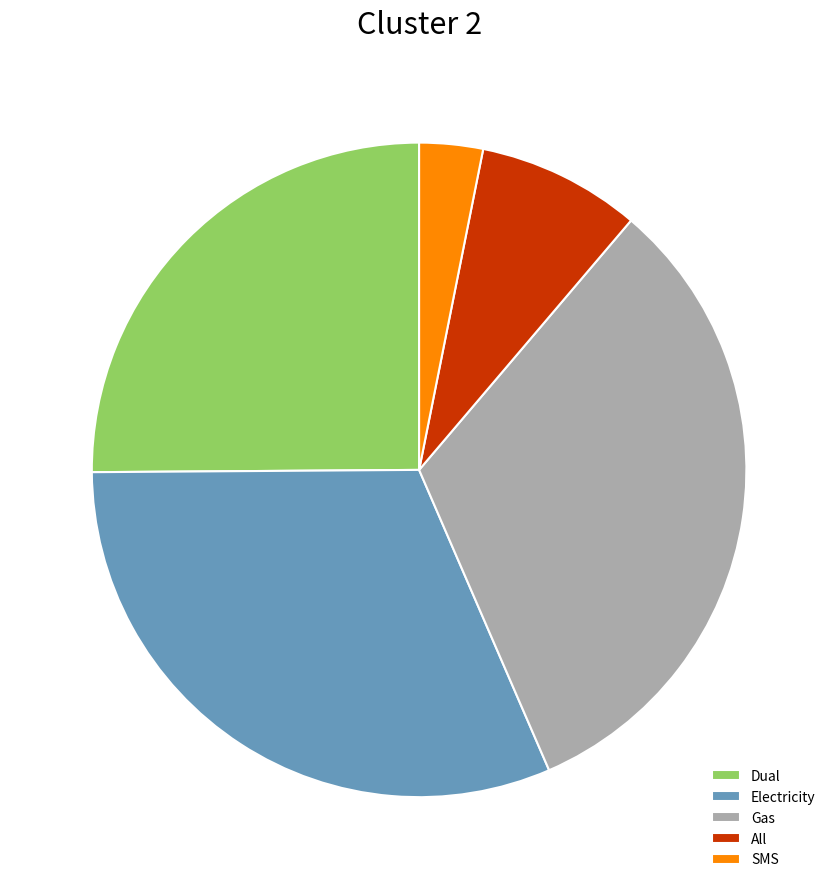

Do Dual and SMS together represent more than half of the pie?

No